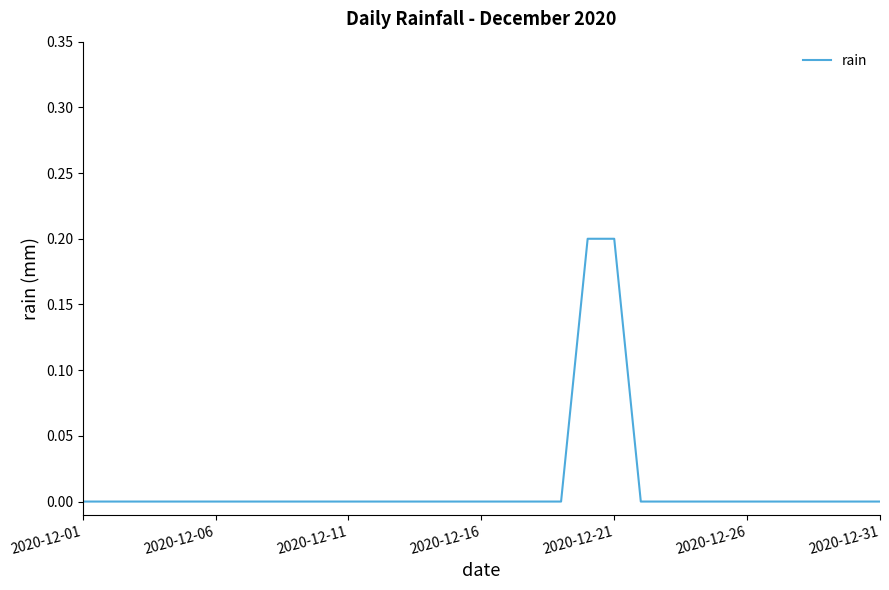

True or false: the data shows 0.0 at 2020-12-26.

True